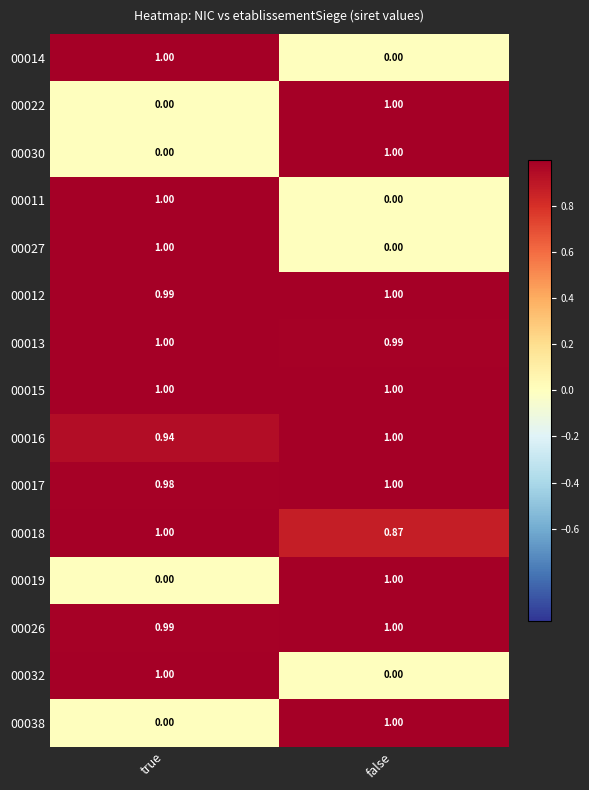

Where is 00019 nearest to the value 0?

true